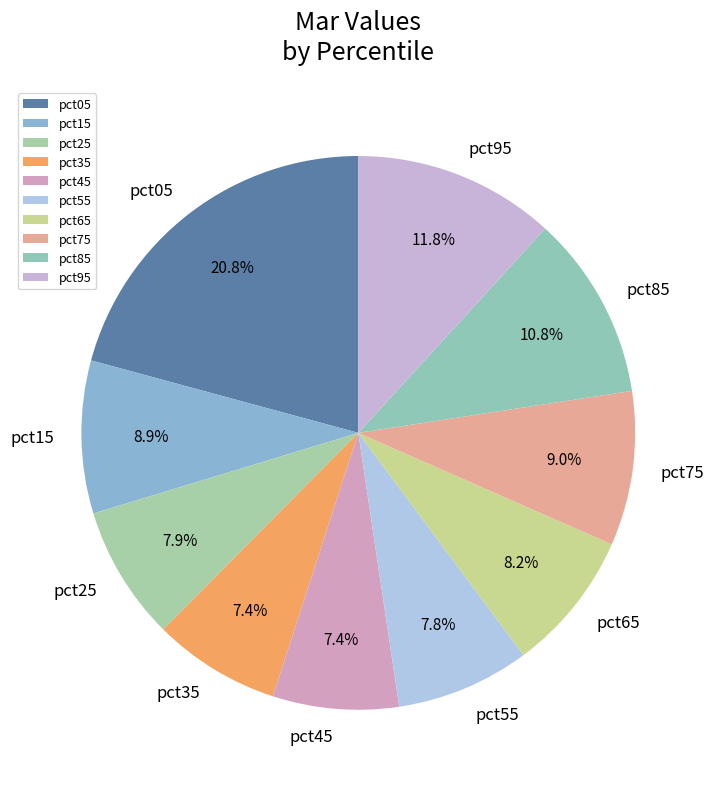

To the nearest percent, what is the average slice percentage?

10%